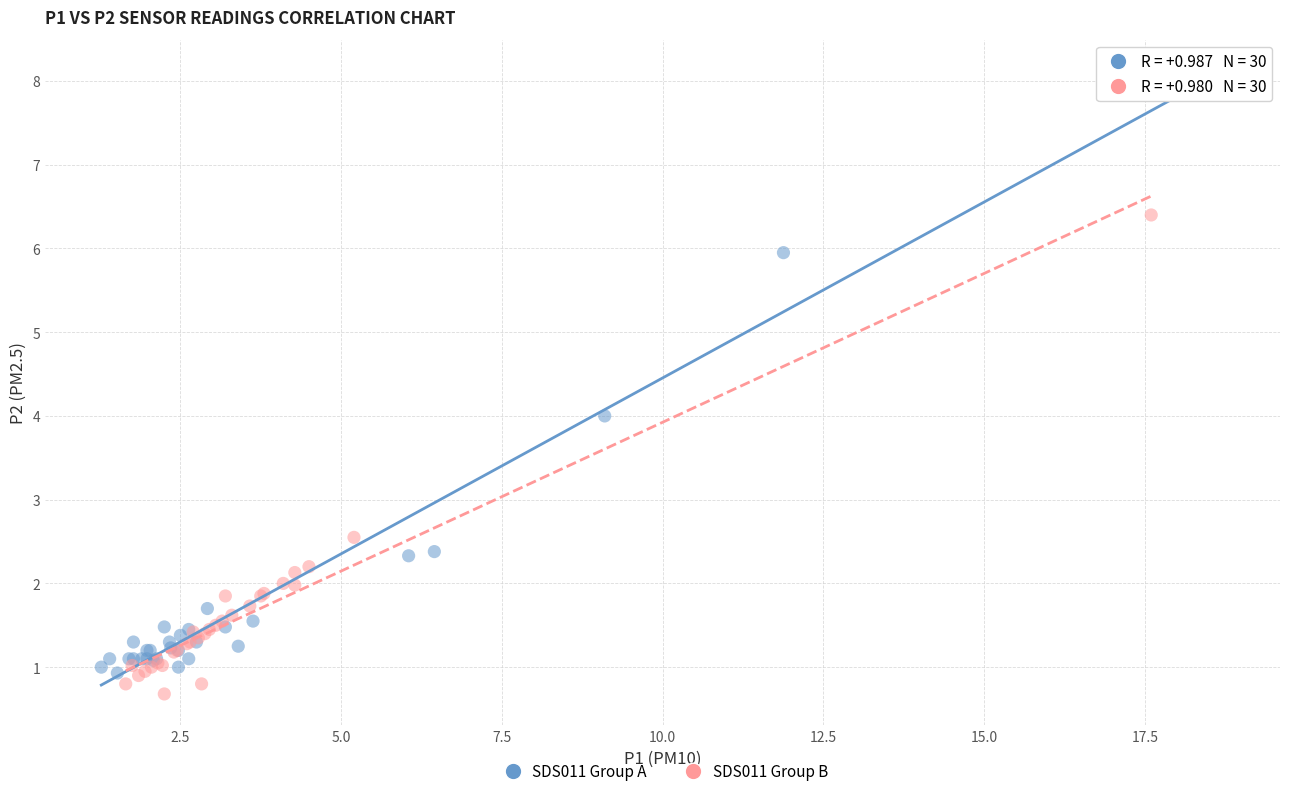

Which series contains the highest Y value?

SDS011 Group A